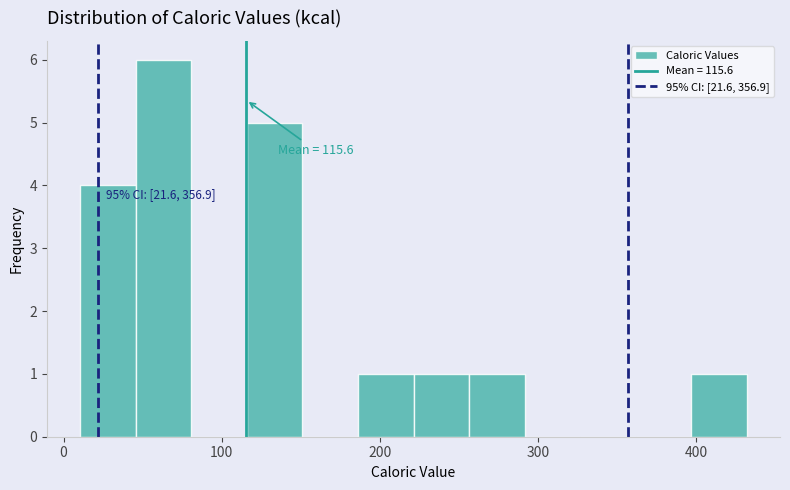

Read against the x-axis, roughly where is the centre of the tallest bar?

60